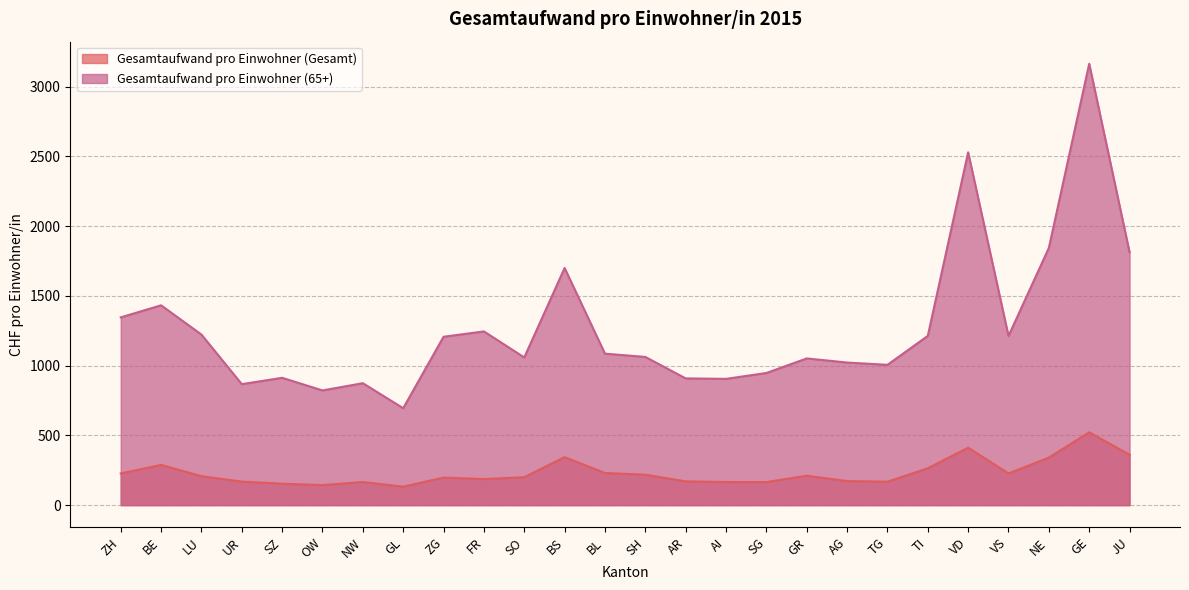

Reading left to right, transcribe all the data shown in this chart.

Gesamtaufwand pro Einwohner (Gesamt): 227.3	288.7	207.5	169.1	153.6	143.9	166.0	132.4	197.6	186.9	200.4	344.2	230.5	218.3	170.7	165.7	165.4	211.0	172.5	168.1	264.6	412.0	227.4	340.9	522.2	361.8
Gesamtaufwand pro Einwohner (65+): 1346.1	1432.8	1223.0	867.4	913.0	822.4	874.2	695.0	1207.2	1245.6	1058.8	1700.3	1086.1	1062.6	908.7	905.4	947.4	1051.8	1022.4	1006.0	1213.5	2529.6	1213.0	1844.2	3164.6	1813.2